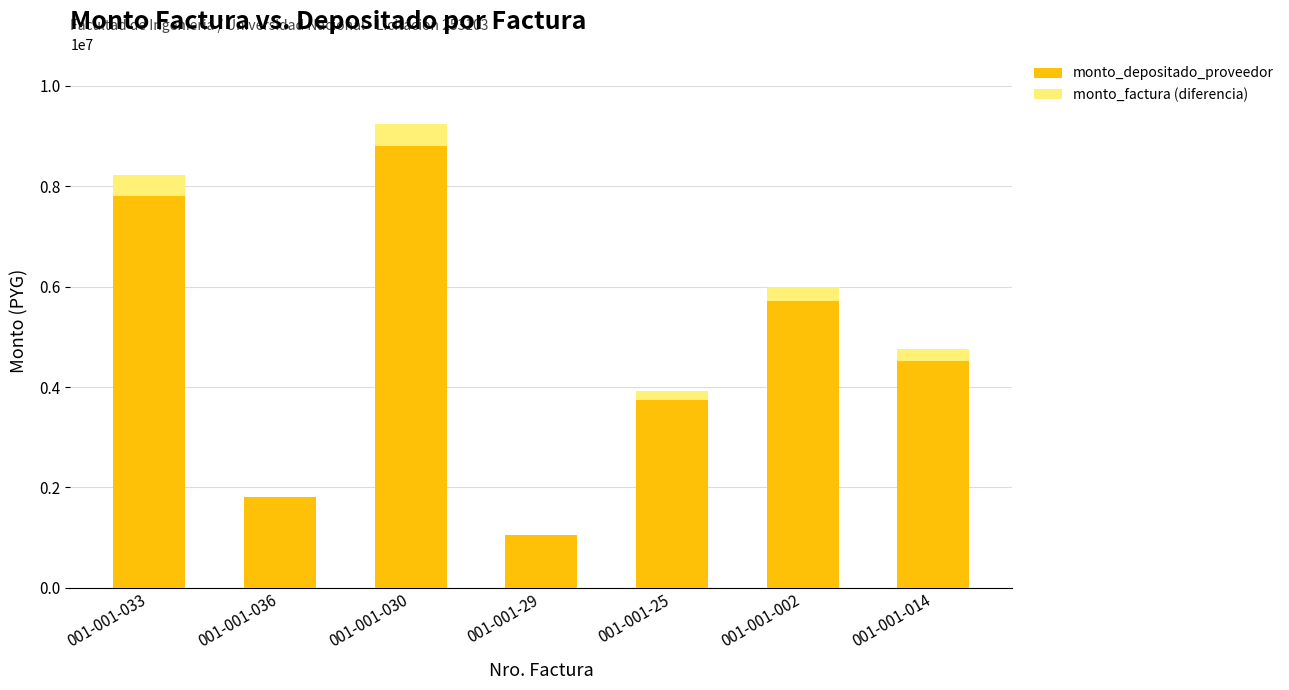

The value of monto_depositado_proveedor at 001-001-036 is 1798436. True or false?

True